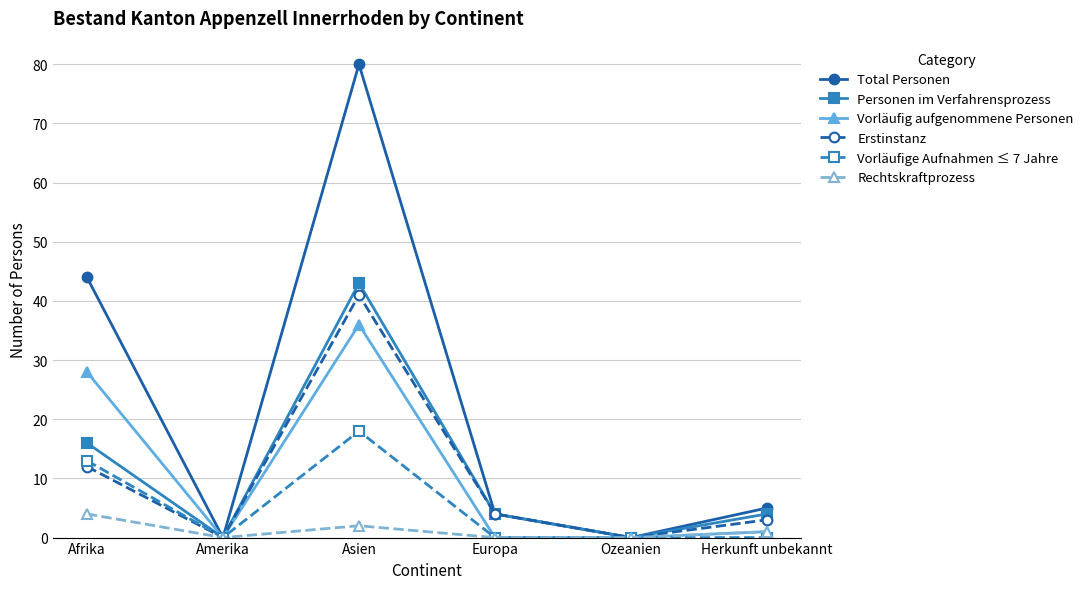

Reading left to right, extract all data points from this chart.

Total Personen: 44	0	80	4	0	5
Personen im Verfahrensprozess: 16	0	43	4	0	4
Vorläufig aufgenommene Personen: 28	0	36	0	0	1
Erstinstanz: 12	0	41	4	0	3
Vorläufige Aufnahmen ≤ 7 Jahre: 13	0	18	0	0	0
Rechtskraftprozess: 4	0	2	0	0	1